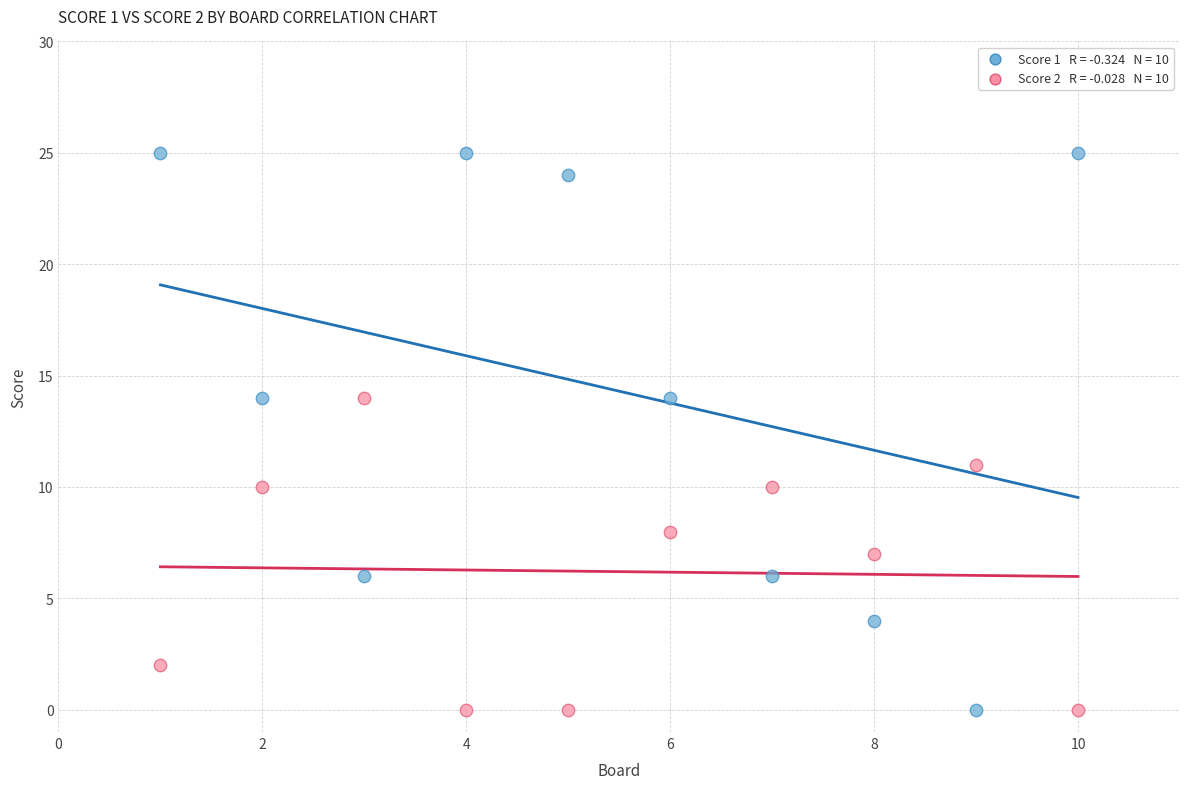

Across all data points, what is the range of X values (max minus min)?

9